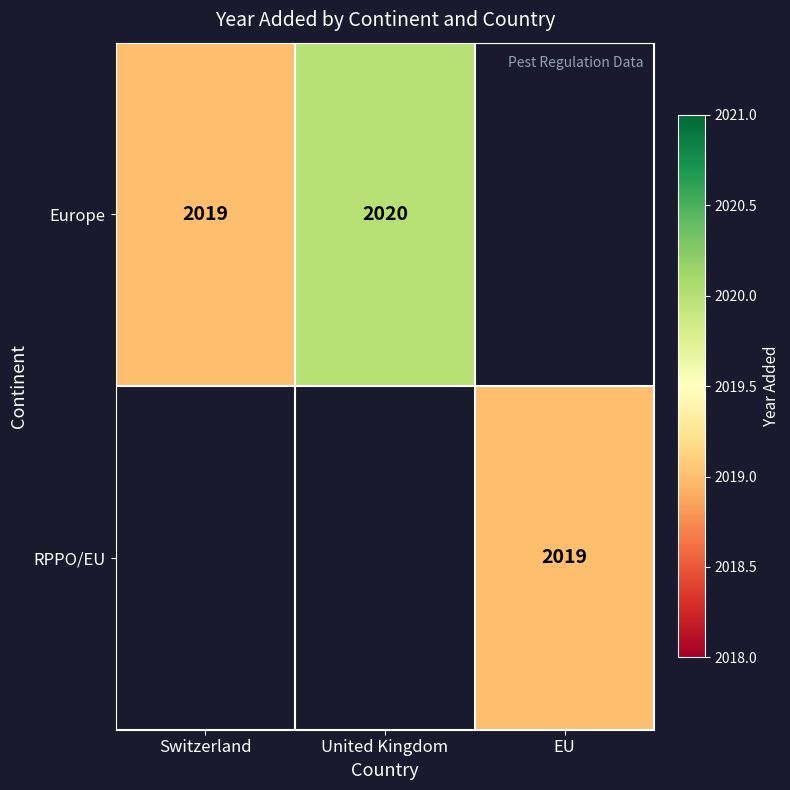

The value of Europe at Switzerland is 2019. True or false?

True